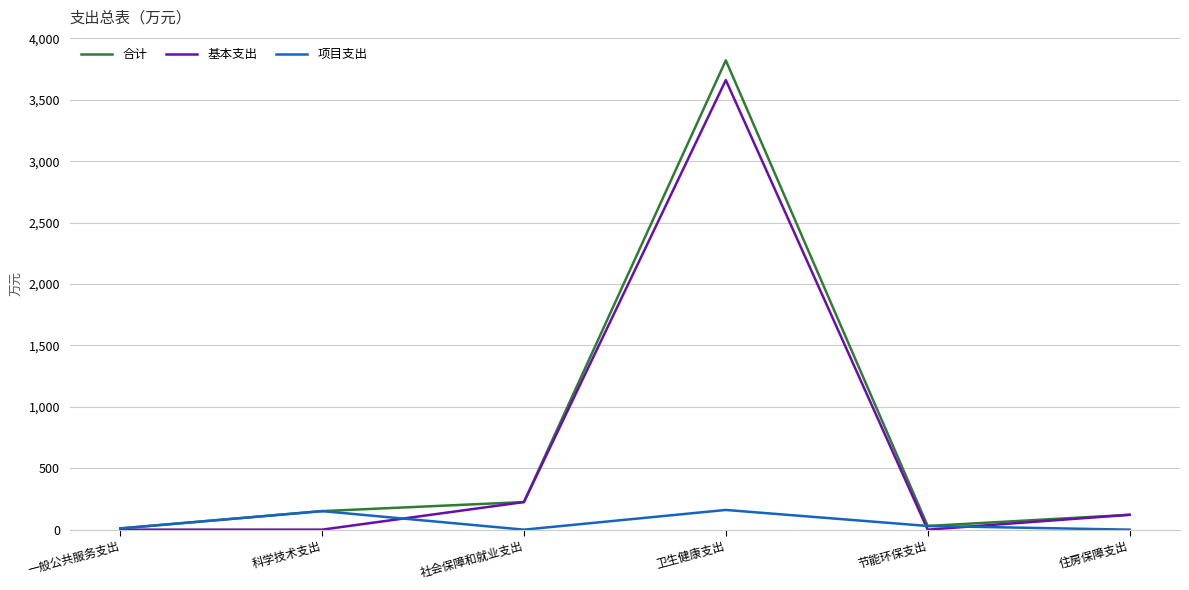

What is the total value across all series at 卫生健康支出?

7643.1